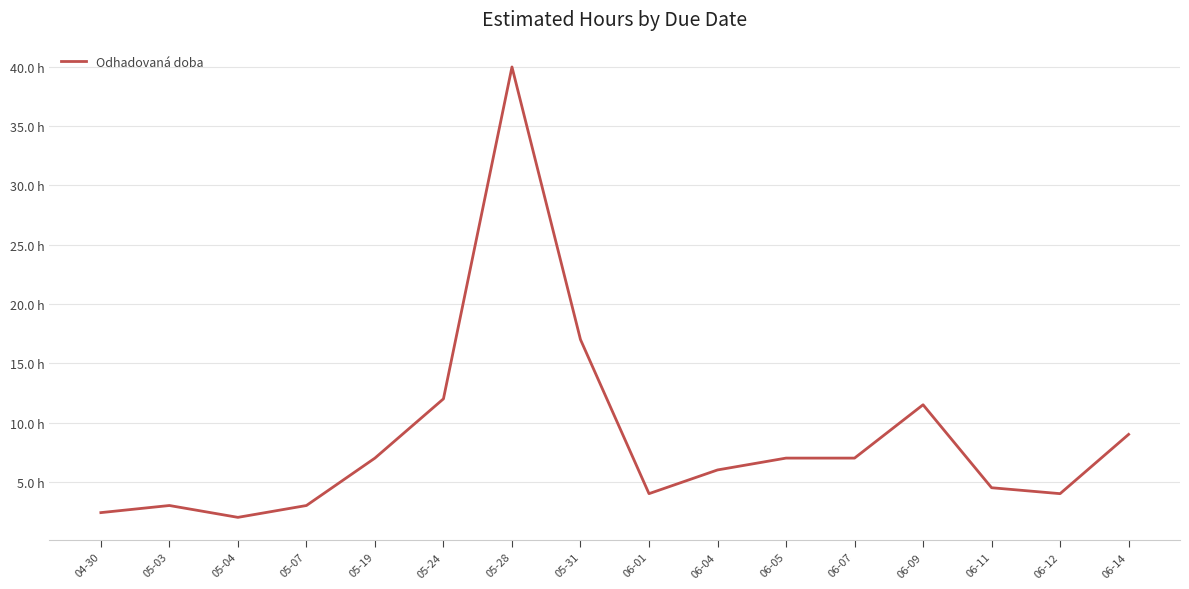

At which label does the data first exceed 7?

05-24